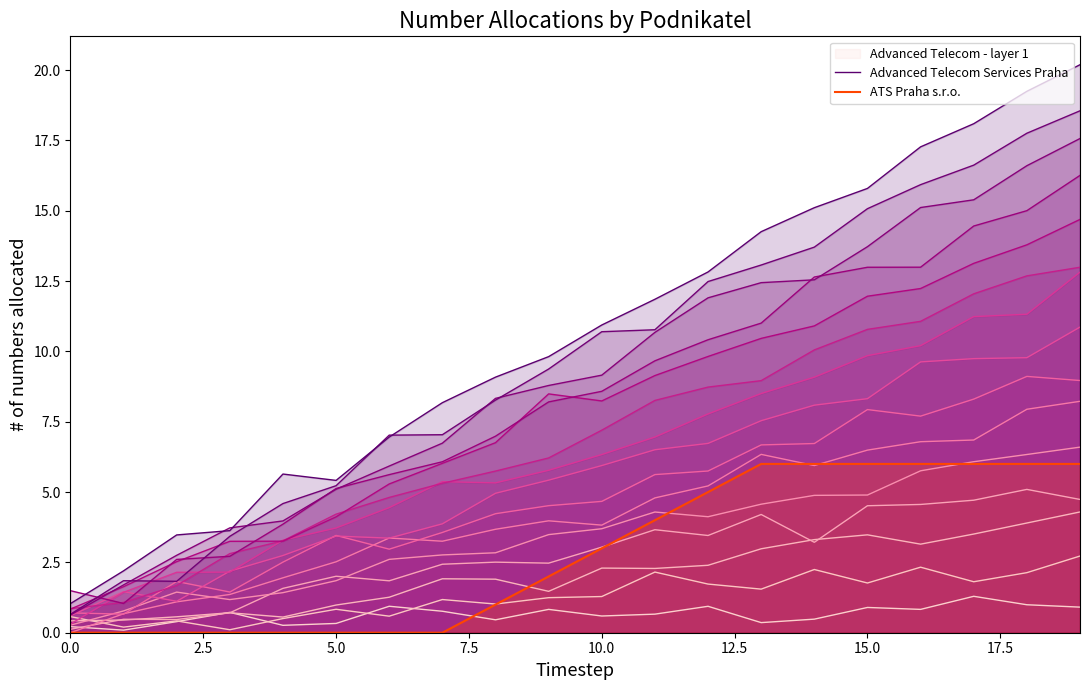

Which series has the largest range (max minus min)?

Advanced Telecom Services Praha